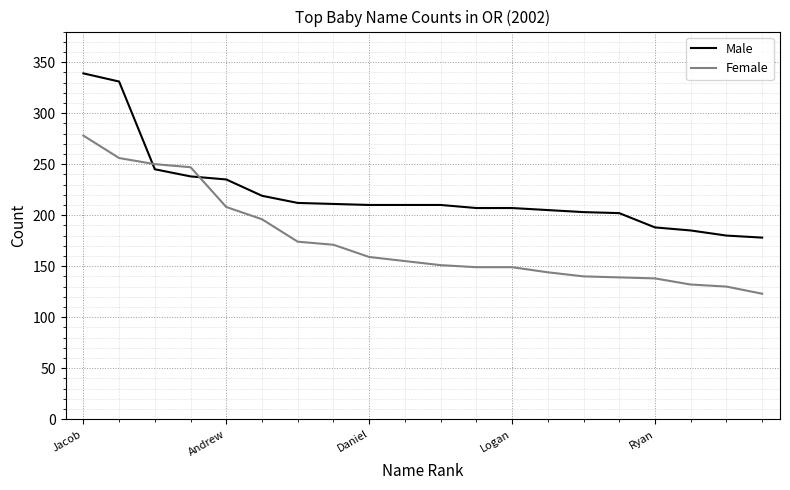

List the series in order of their peak value, highest first.

Male, Female